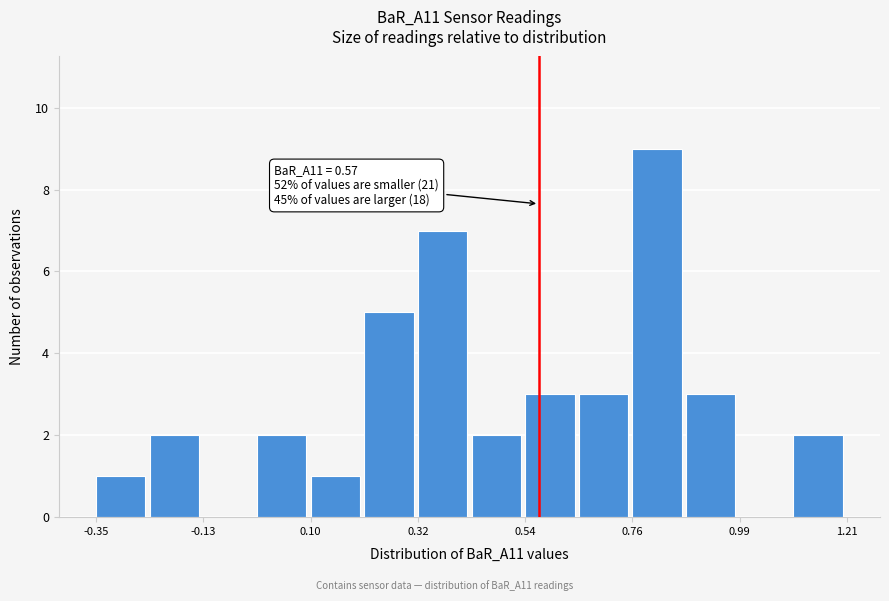

Read against the x-axis, roughly where is the centre of the tallest bar?

0.80